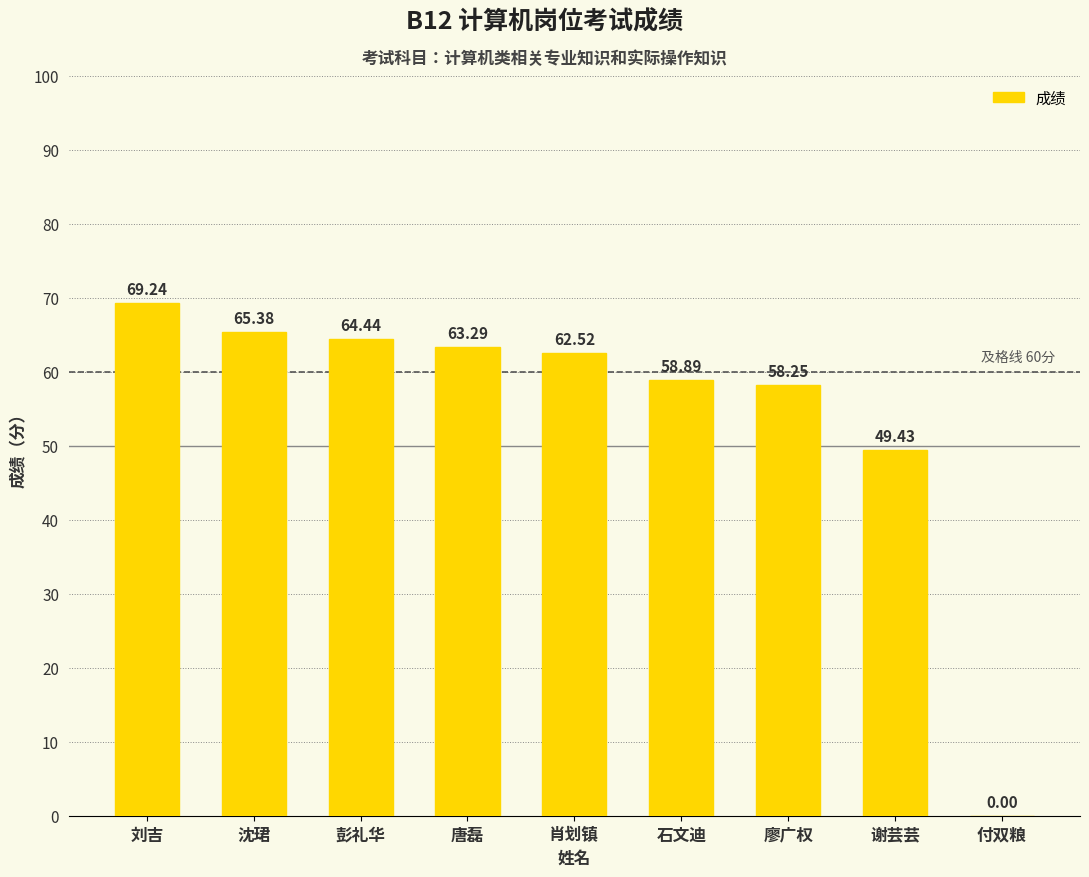

What is the sum of all values?

491.4